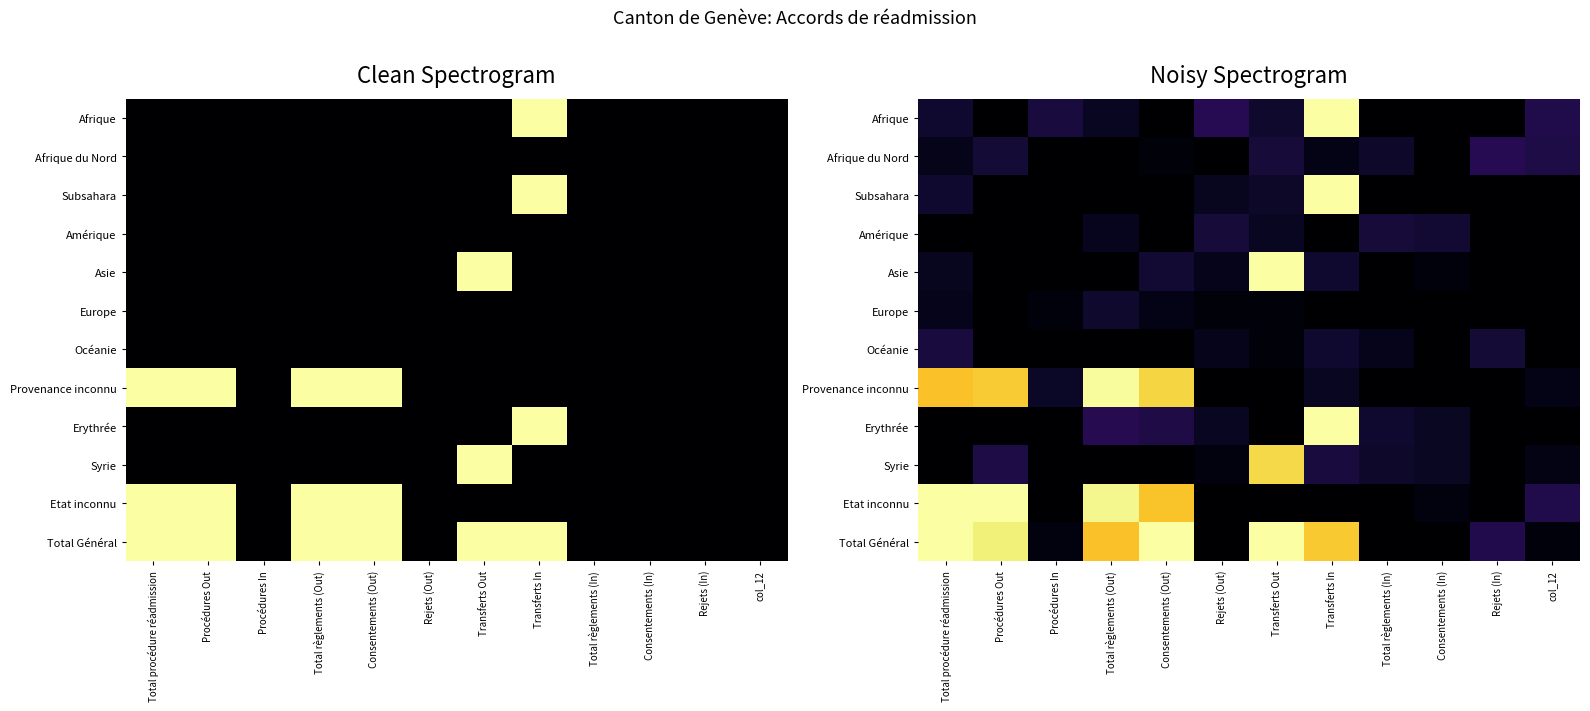

What is the difference between the highest and lowest values at col_12?

0.1